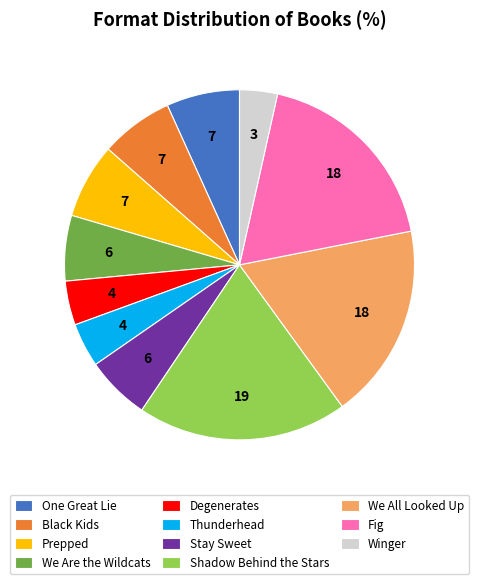

Count the number of slices in the pie.

11